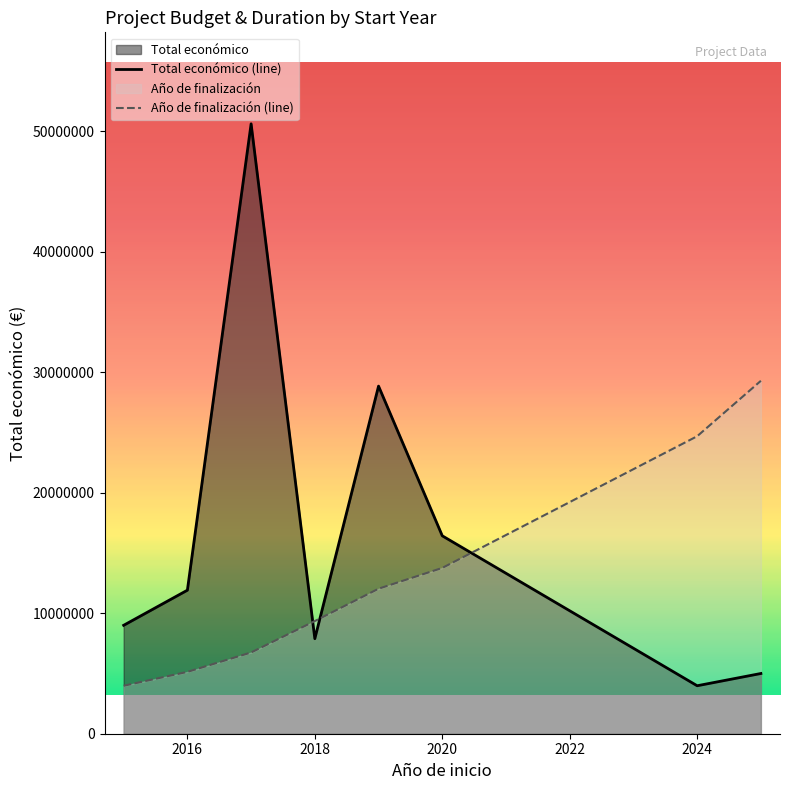

What is the spread (max minus min) of values at 2018?

1462853.6